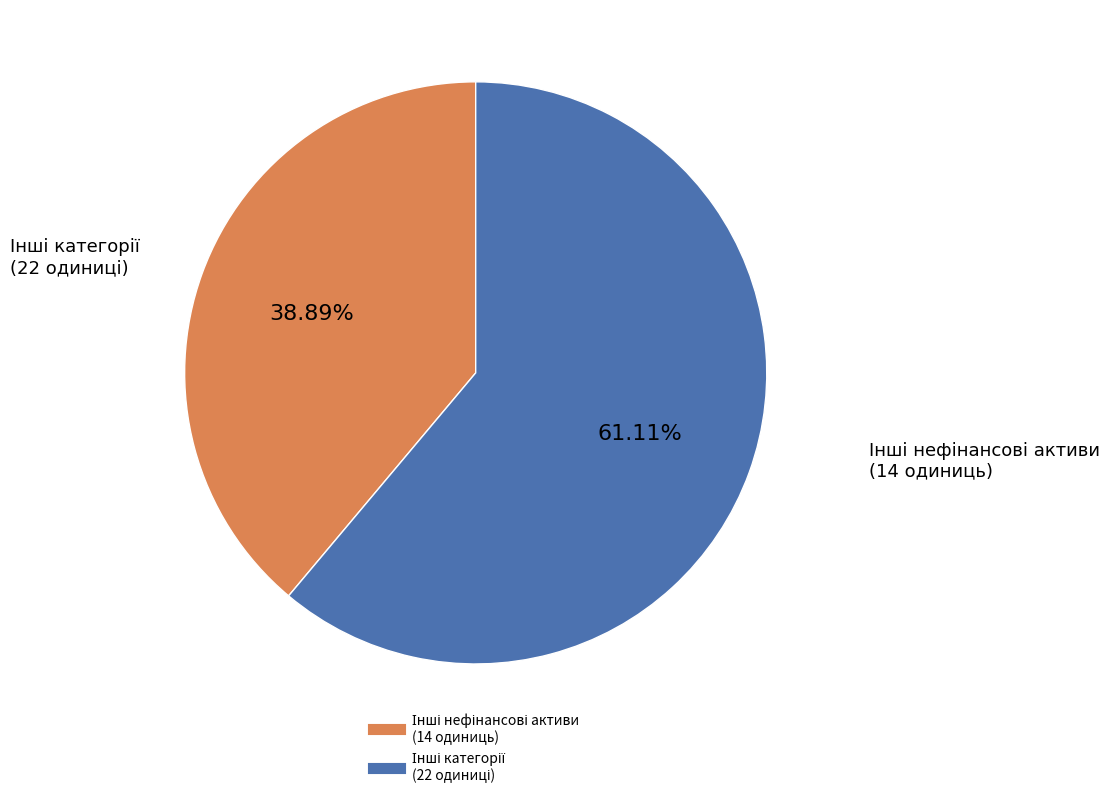

Is there a majority slice in this chart?

Yes